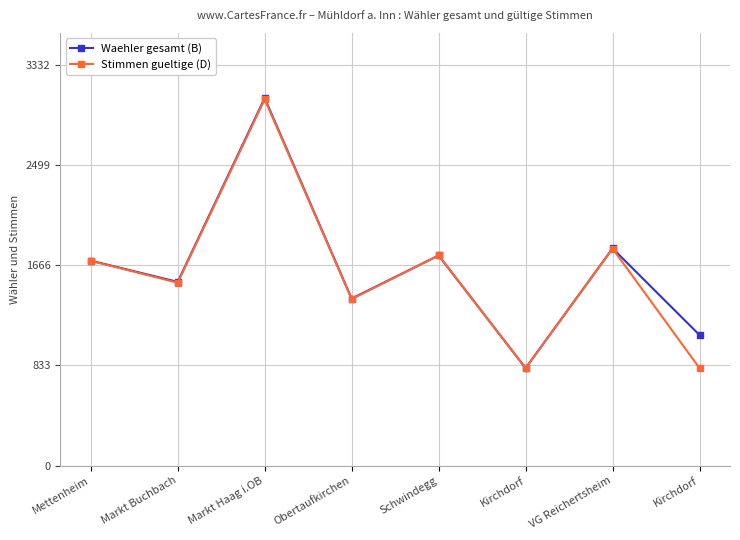

What is the difference between the maximum and second lowest values in the Stimmen gueltige (D) series?

2237